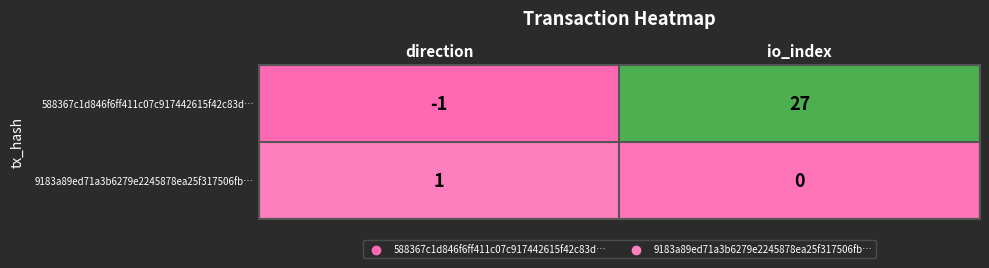

What is the sum of all 588367c1d846f6ff411c07c917442615f42c83d… values?

26